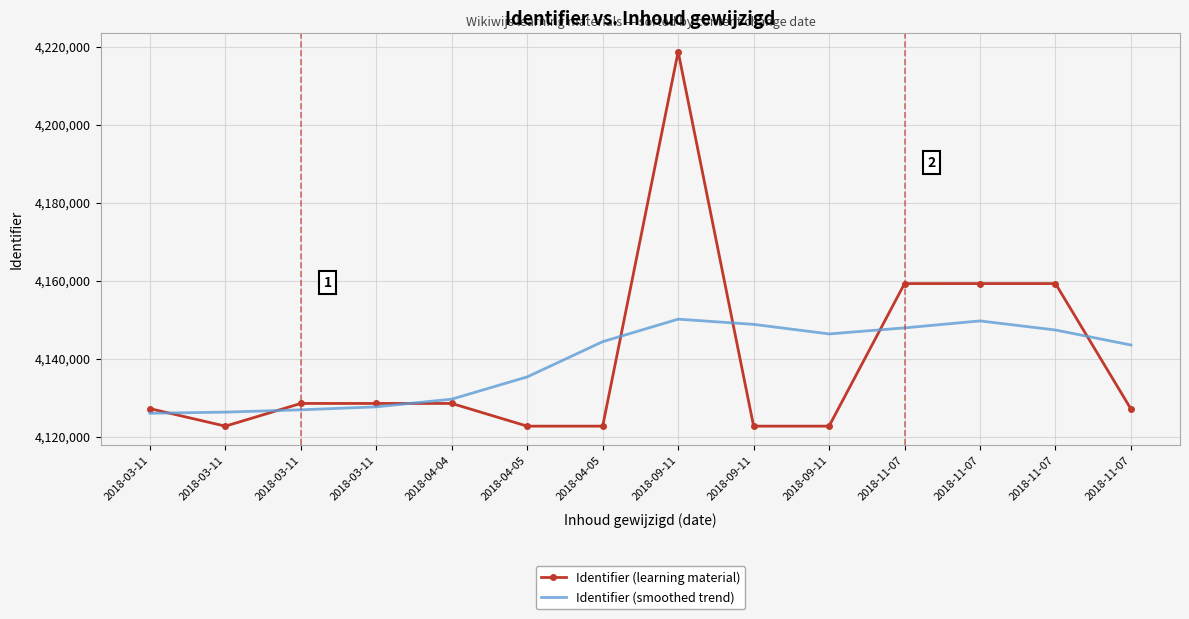

After their last crossing, which series has the higher values: Identifier (learning material) or Identifier (smoothed trend)?

Identifier (smoothed trend)